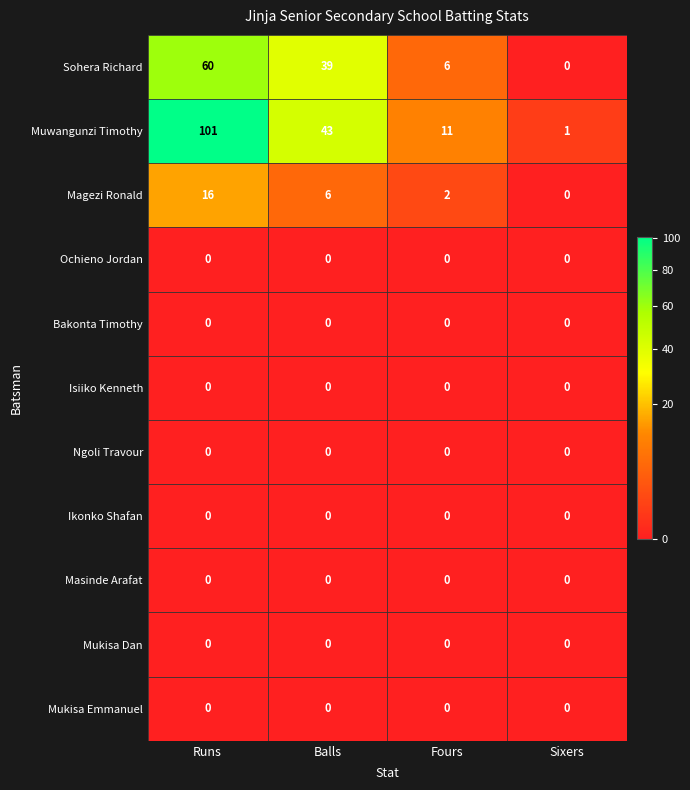

Is it true that Muwangunzi Timothy equals 1 at Sixers?

True